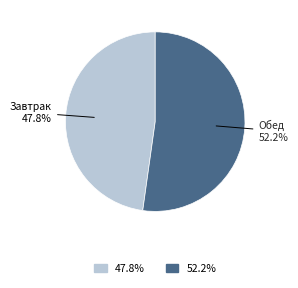

Is there any slice that represents more than half of the pie?

Yes